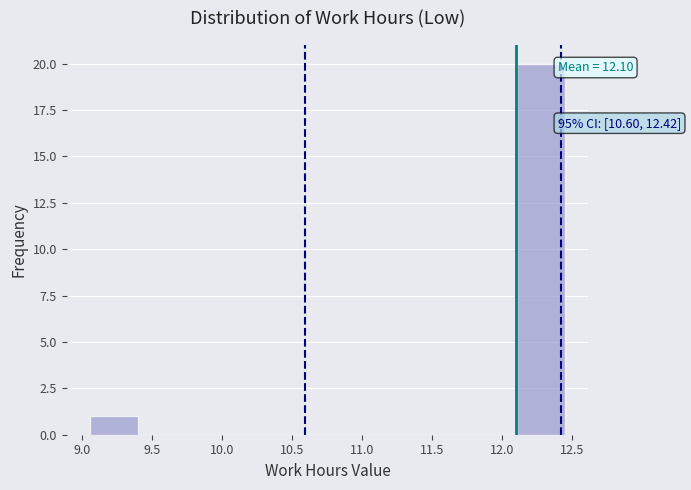

Which range on the x-axis has the tallest bar?

12.10 to 12.45